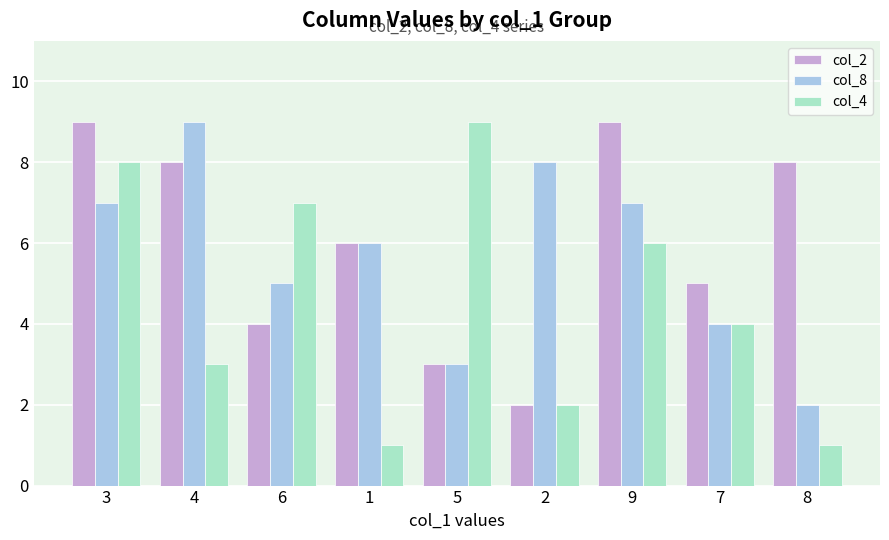

Count the col_4 values in the range 2 to 7.

5